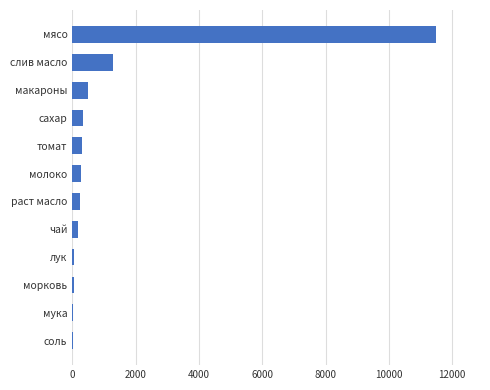

At which label is the value closest to 5755?

слив масло